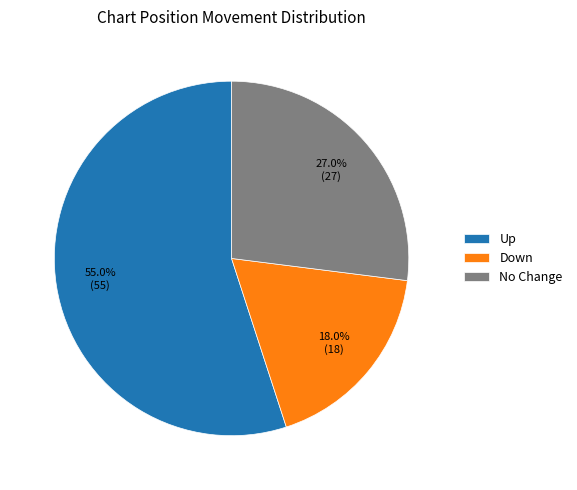

Between No Change and Down, which is larger?

No Change